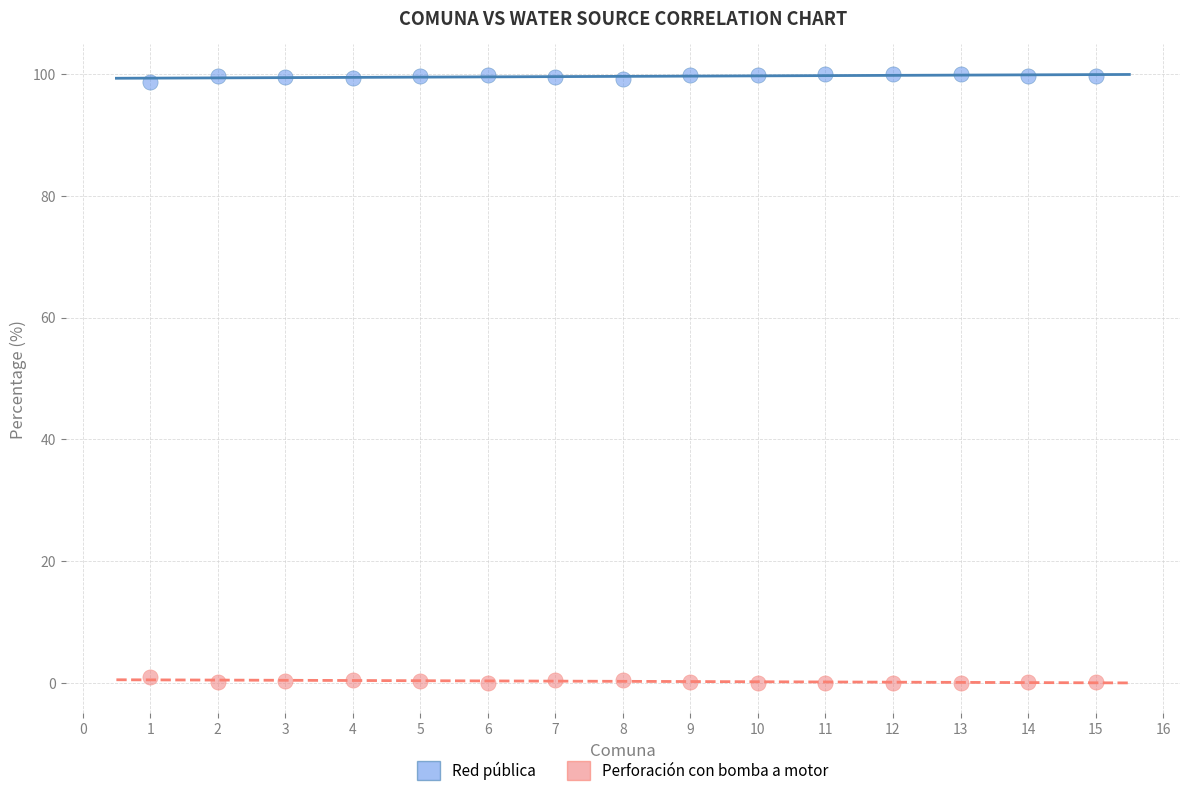

What is the X range (max minus min) for the scatter plot?

14.0